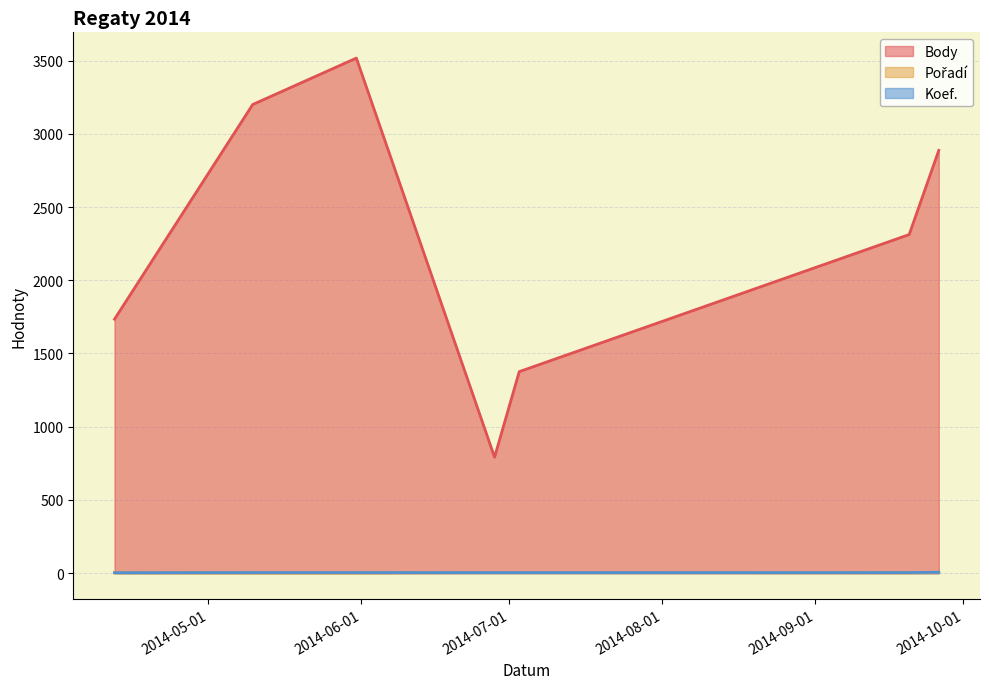

What are all the series names shown in the legend?

Body, Pořadí, Koef.